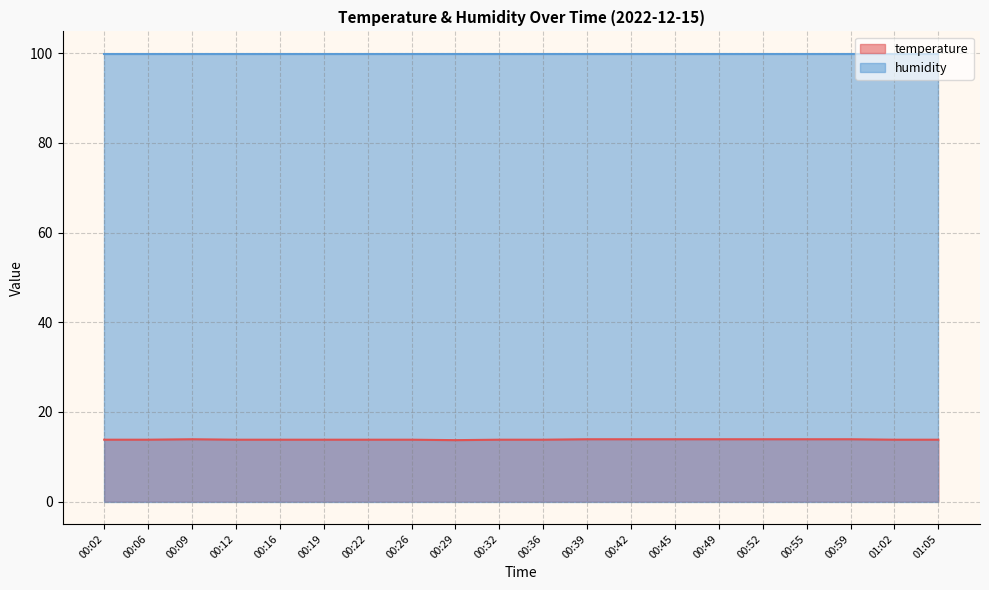

What is the smallest value displayed?

13.7